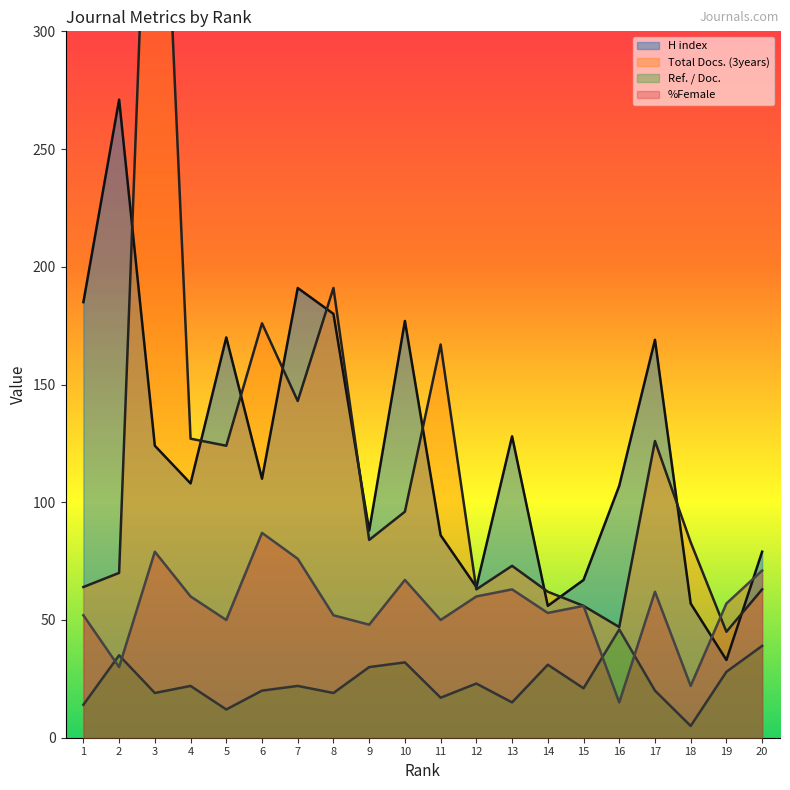

Reading left to right, list all the values displayed in this chart.

H index: 1=185	2=271	3=124	4=108	5=170	6=110	7=191	8=180	9=88	10=177	11=86	12=64	13=128	14=56	15=67	16=107	17=169	18=57	19=33	20=79
Total Docs. (3years): 1=64	2=70	3=470	4=127	5=124	6=176	7=143	8=191	9=84	10=96	11=167	12=63	13=73	14=62	15=56	16=47	17=126	18=83	19=45	20=63
Ref. / Doc.: 1=14	2=35	3=19	4=22	5=12	6=20	7=22	8=19	9=30	10=32	11=17	12=23	13=15	14=31	15=21	16=46	17=20	18=5	19=28	20=39
%Female: 1=52	2=30	3=79	4=60	5=50	6=87	7=76	8=52	9=48	10=67	11=50	12=60	13=63	14=53	15=56	16=15	17=62	18=22	19=57	20=71